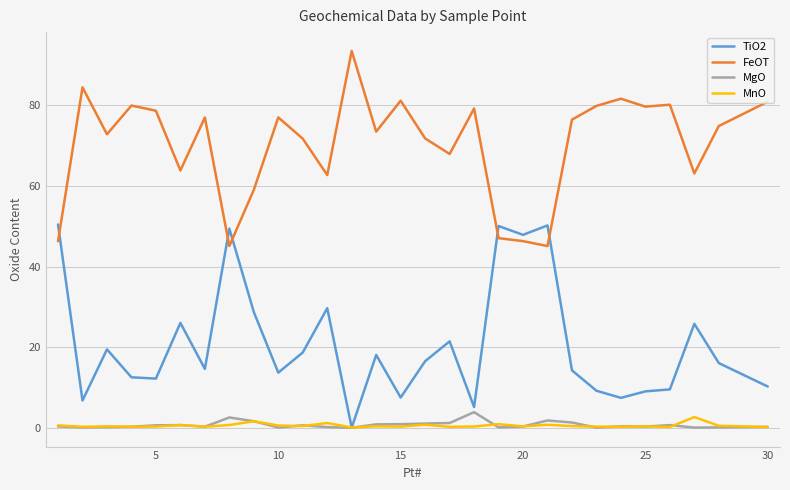

Count the number of data series in this chart.

4